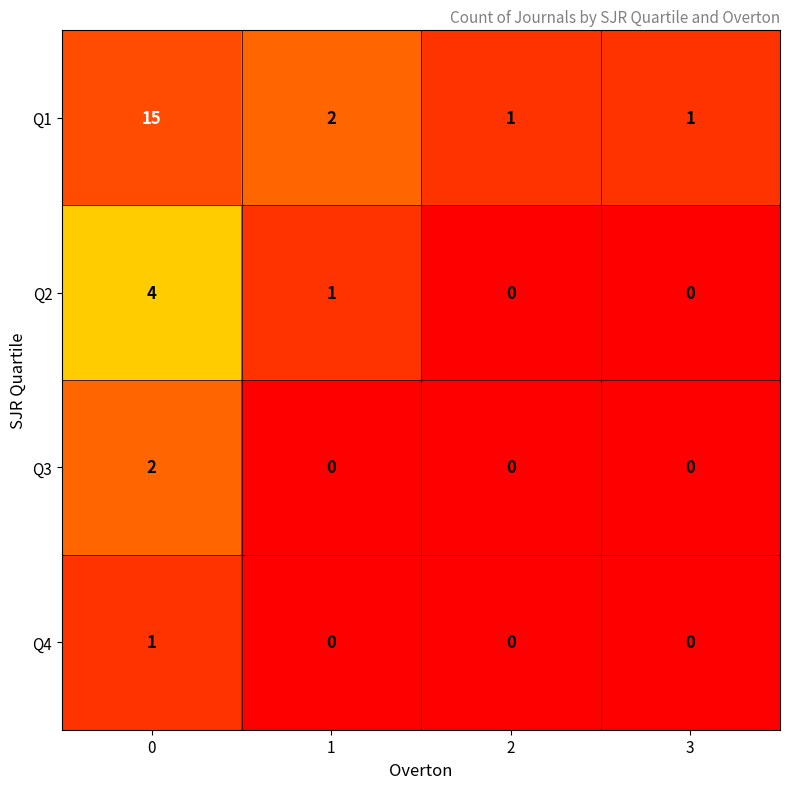

Count the number of data series in this chart.

4